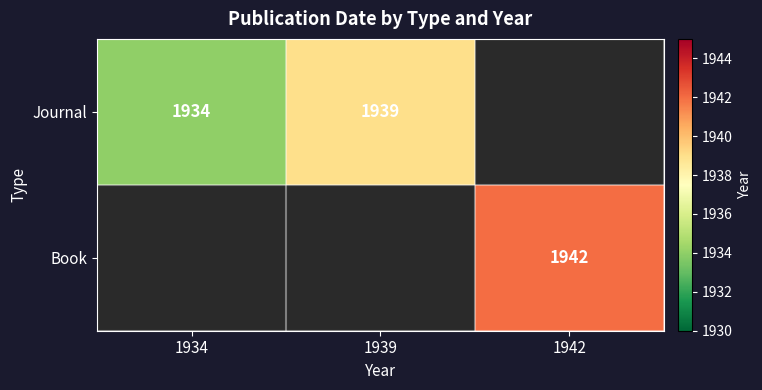

How many categories are shown in the chart?

3